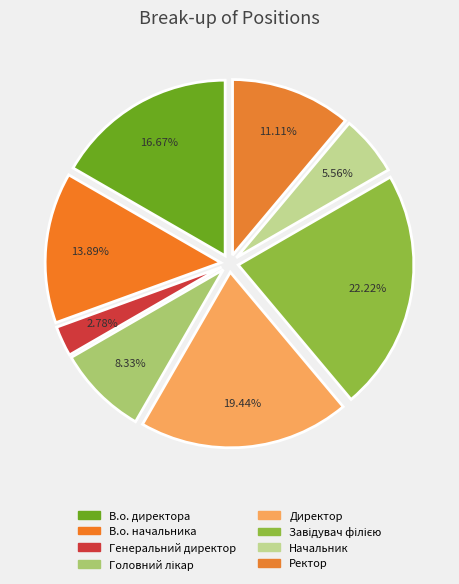

To the nearest percent, what is the difference between the largest and smallest slice percentages?

19%